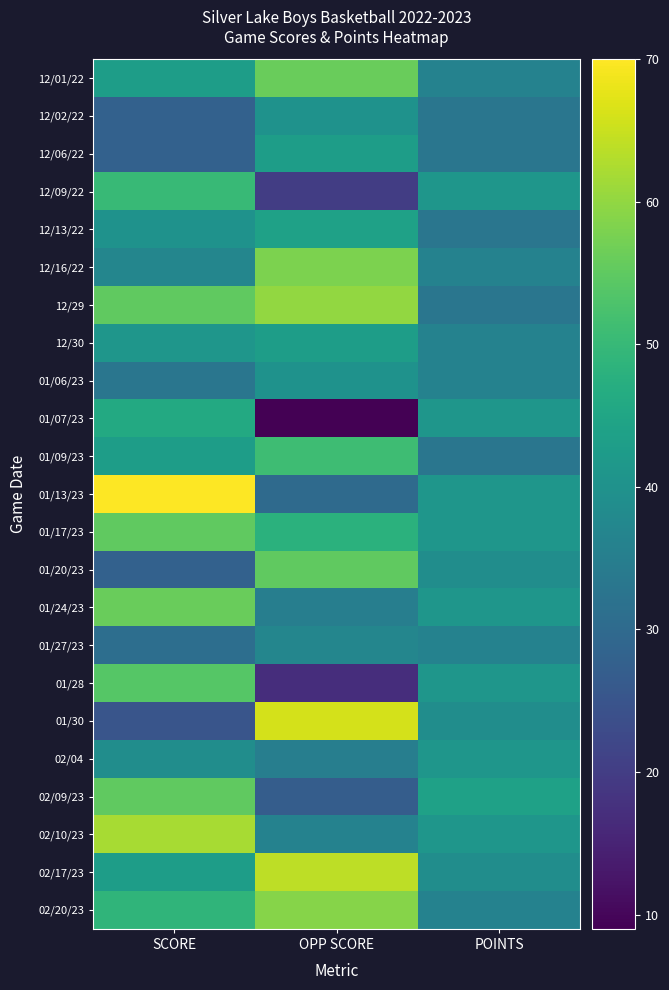

How many distinct data groups are displayed?

23